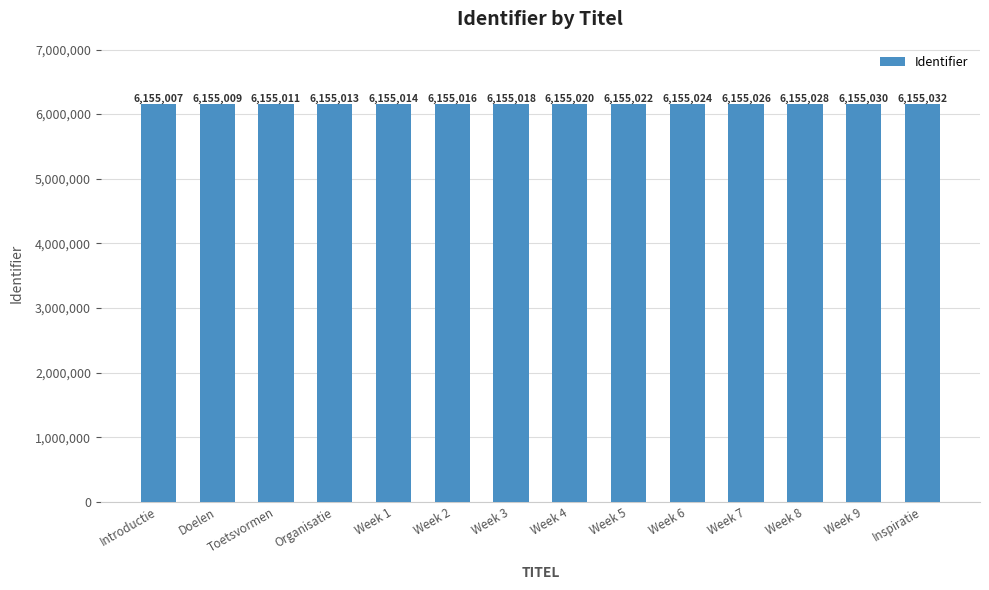

What is the label of the 8th bar from the right?

Week 3